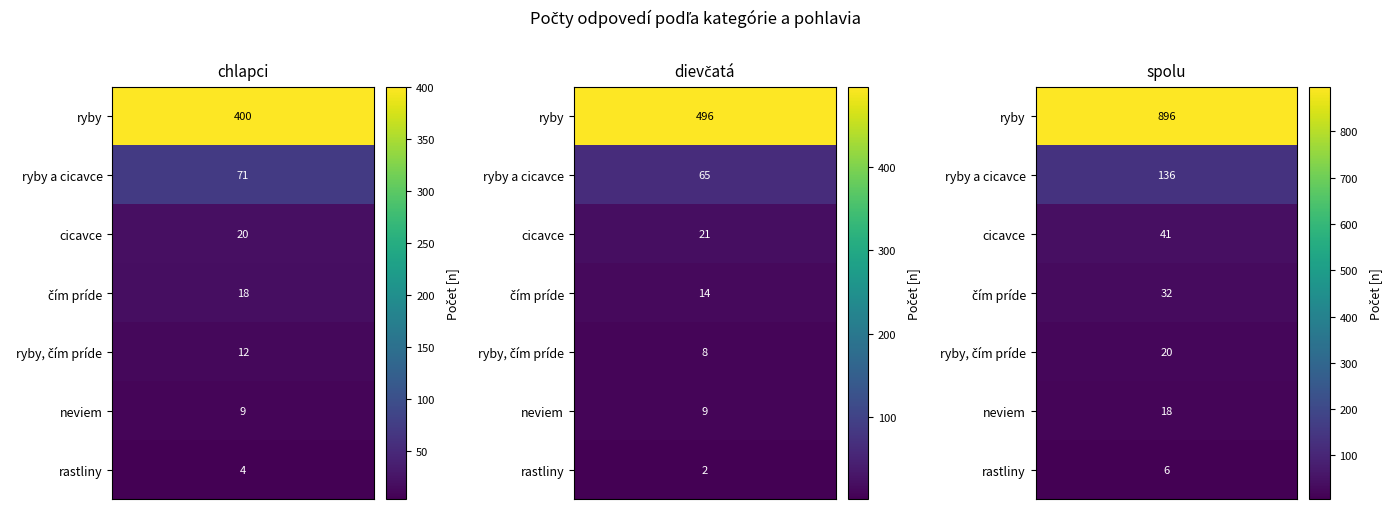

Rank the categories by ryby a cicavce value from lowest to highest.

1, 0, 2